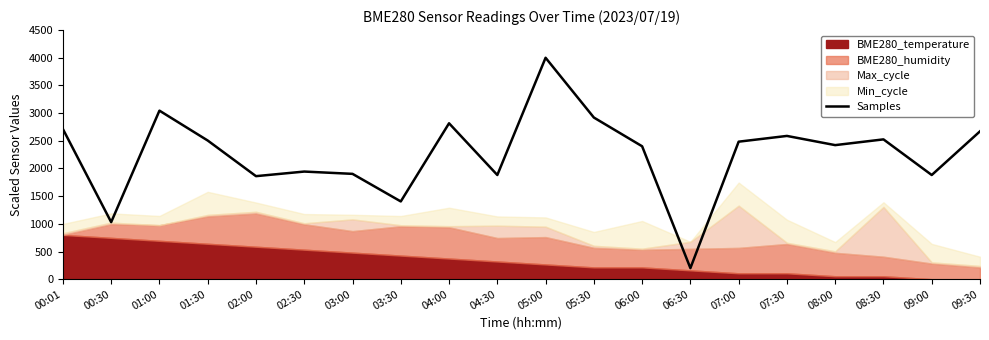

What is the label of the 19th point from the left?

09:00